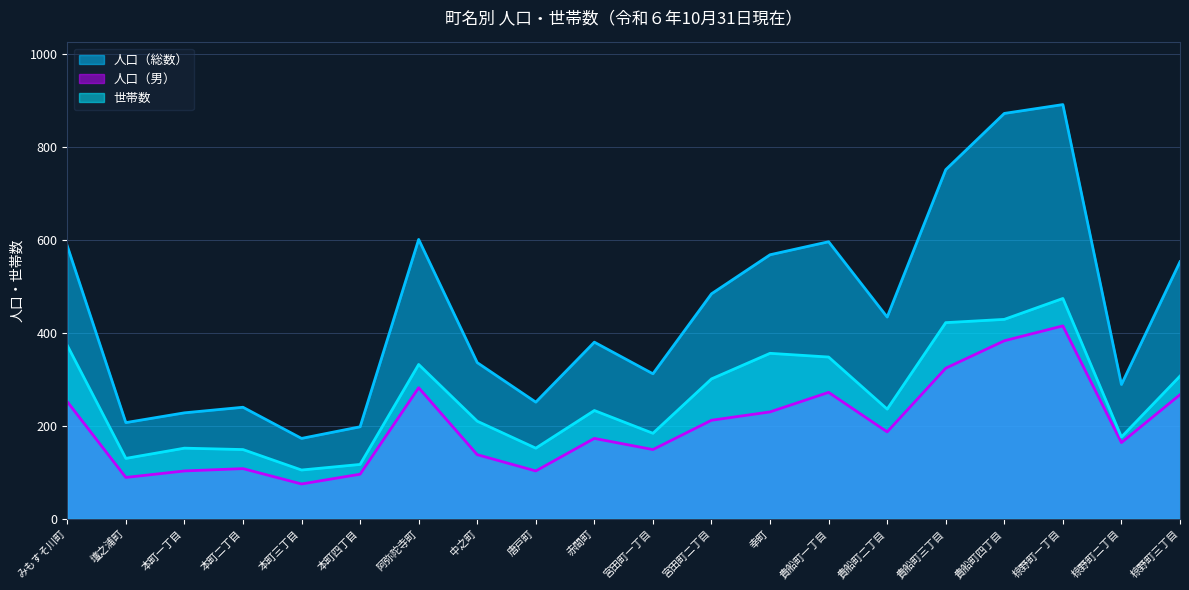

List the series in order of their overall mean, lowest first.

人口（男）, 世帯数, 人口（総数）